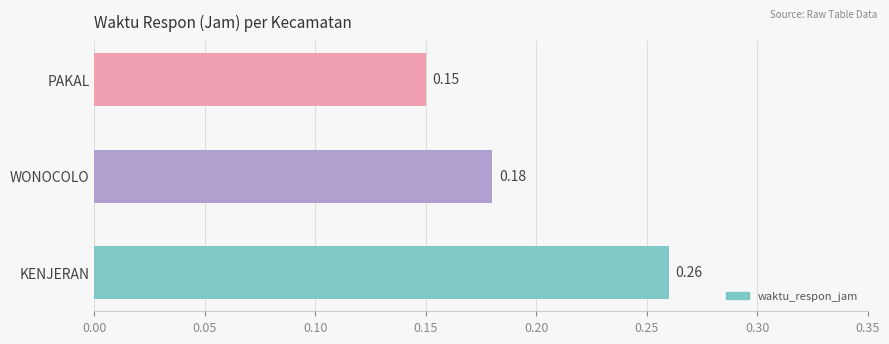

Which category has the highest value across all series?

KENJERAN